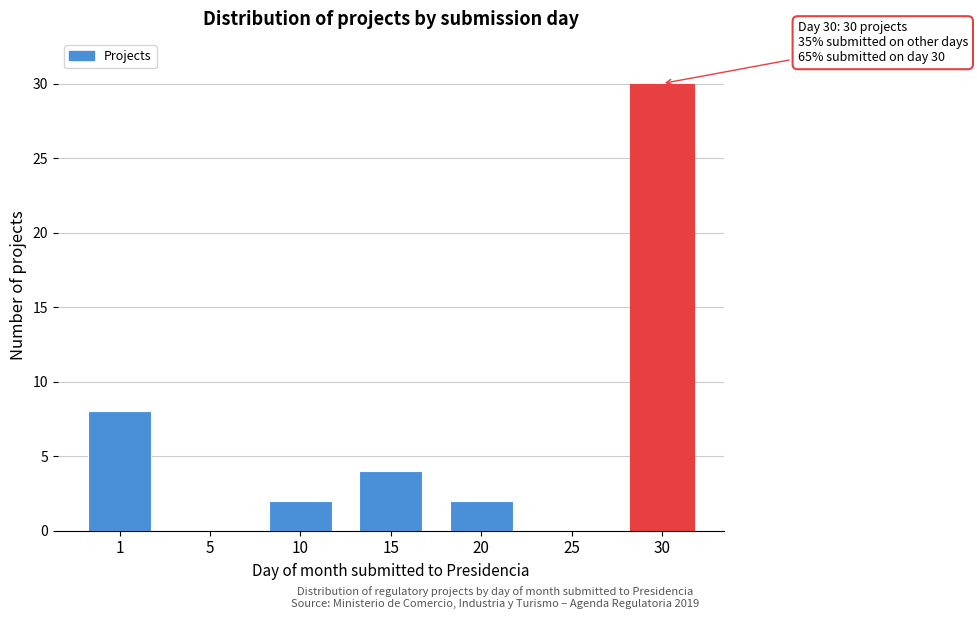

Reading right to left, what are all the values shown in this chart?

30=30	25=0	20=2	15=4	10=2	5=0	1=8